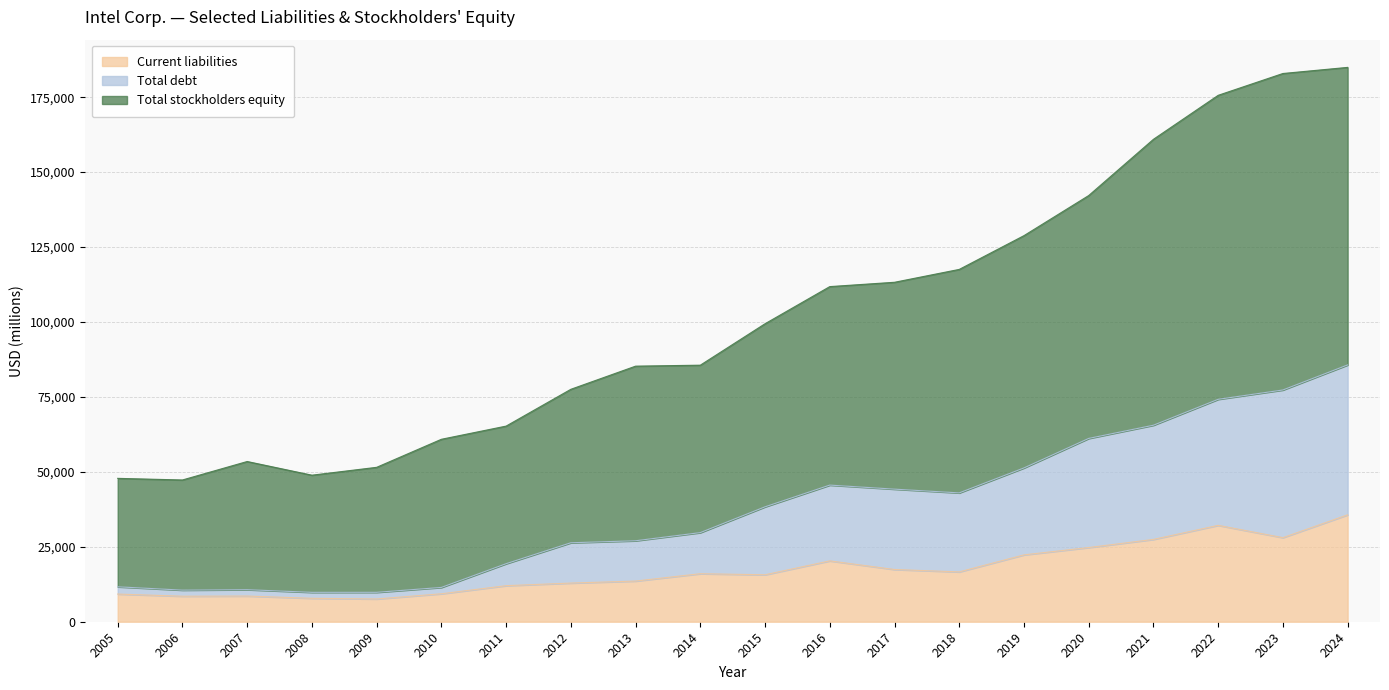

How many lines are shown in the chart?

3